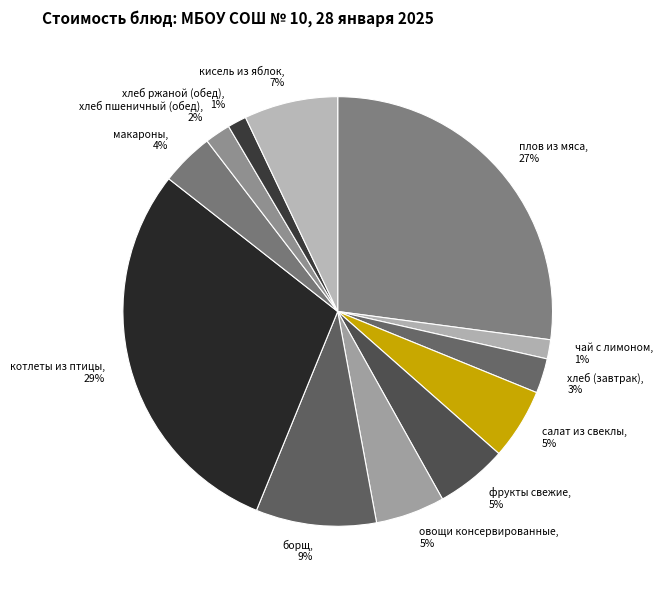

To the nearest percent, what portion does кисель из яблок represent?

7%